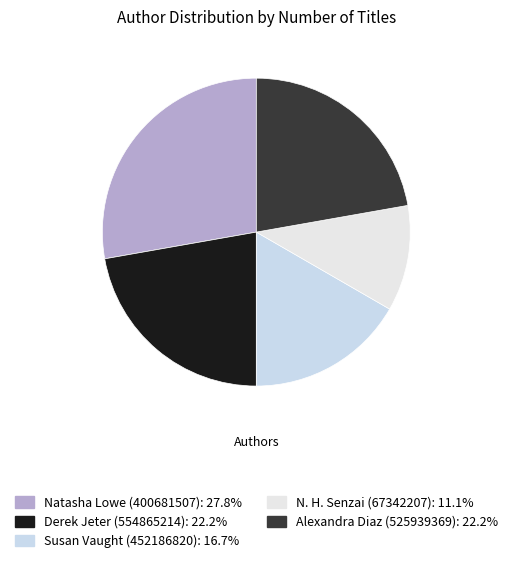

Is it true that Alexandra Diaz (525939369) is 22% of the pie?

True